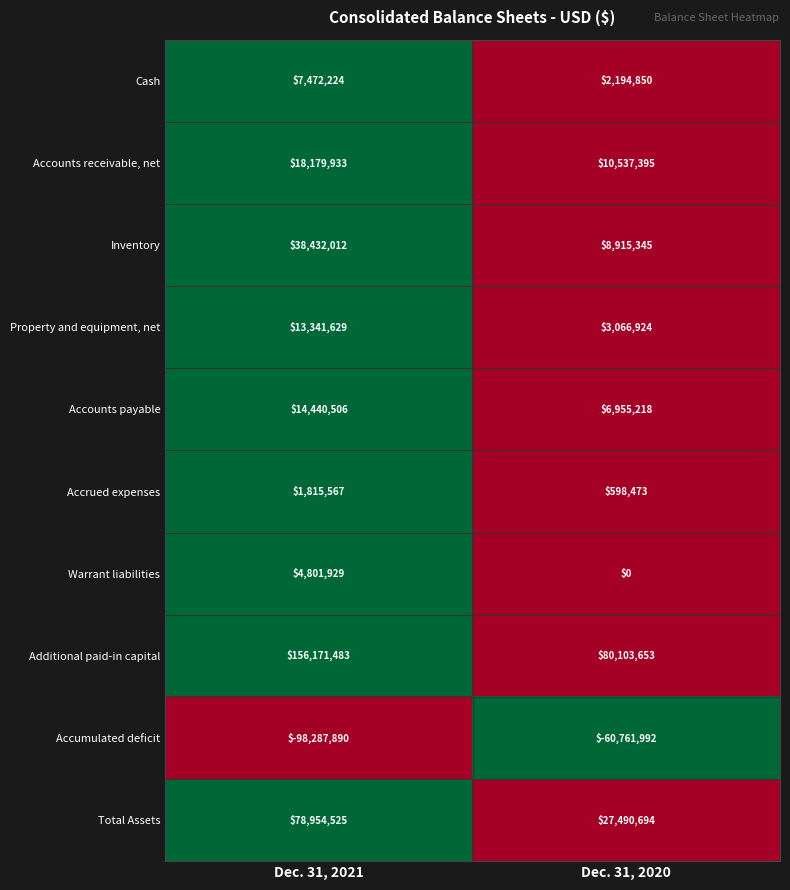

At which label is Total Assets closest to 53222609?

Dec. 31, 2020